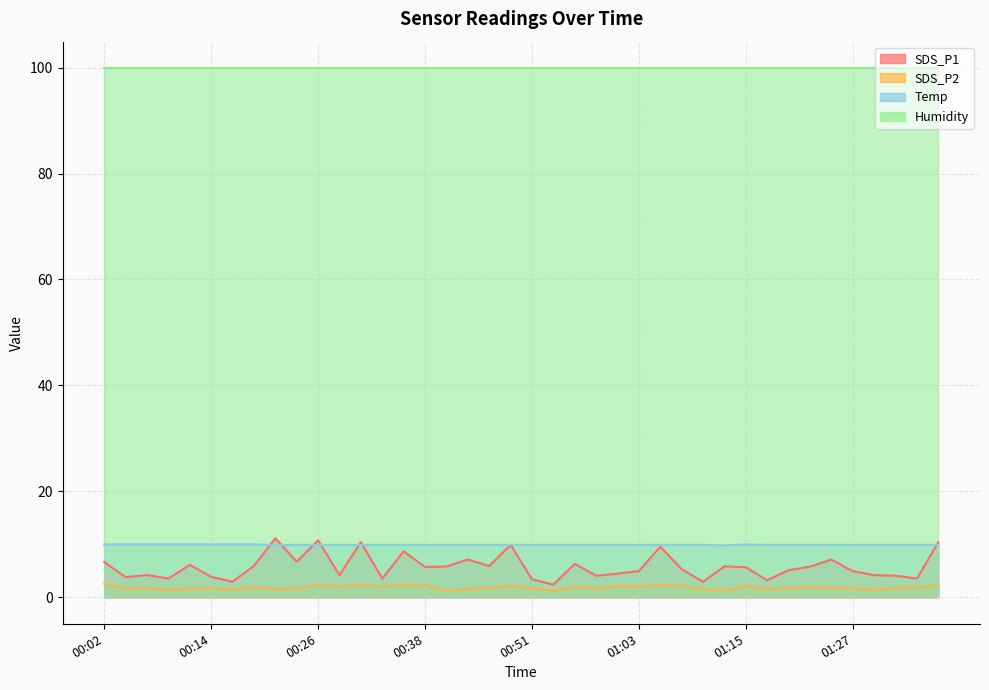

What is the difference between the second highest and minimum values in the SDS_P1 series?

8.3